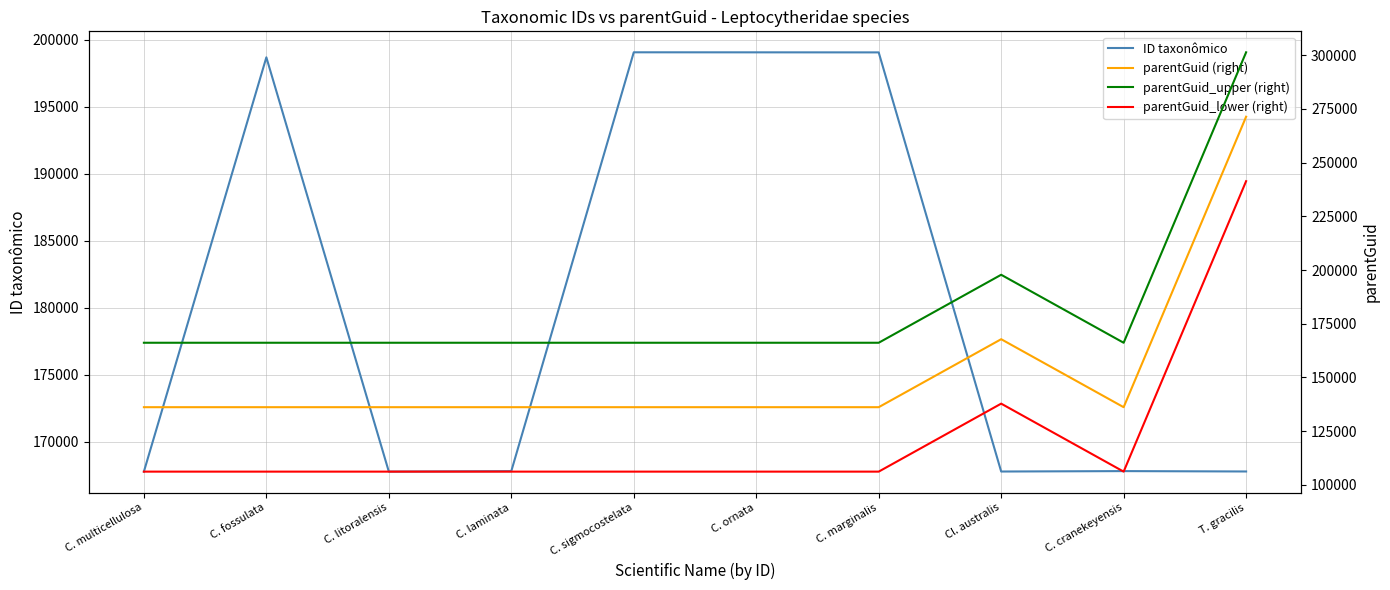

Reading left to right, extract all data points from this chart.

ID taxonômico: C. multicellulosa=167780	C. fossulata=198690	C. litoralensis=167782	C. laminata=167817	C. sigmocostelata=199065	C. ornata=199062	C. marginalis=199058	Cl. australis=167788	C. cranekeyensis=167819	T. gracilis=167791
parentGuid (right): C. multicellulosa=136135	C. fossulata=136135	C. litoralensis=136135	C. laminata=136135	C. sigmocostelata=136135	C. ornata=136135	C. marginalis=136135	Cl. australis=167789	C. cranekeyensis=136135	T. gracilis=271359
parentGuid_upper (right): C. multicellulosa=166135	C. fossulata=166135	C. litoralensis=166135	C. laminata=166135	C. sigmocostelata=166135	C. ornata=166135	C. marginalis=166135	Cl. australis=197789	C. cranekeyensis=166135	T. gracilis=301359
parentGuid_lower (right): C. multicellulosa=106135	C. fossulata=106135	C. litoralensis=106135	C. laminata=106135	C. sigmocostelata=106135	C. ornata=106135	C. marginalis=106135	Cl. australis=137789	C. cranekeyensis=106135	T. gracilis=241359